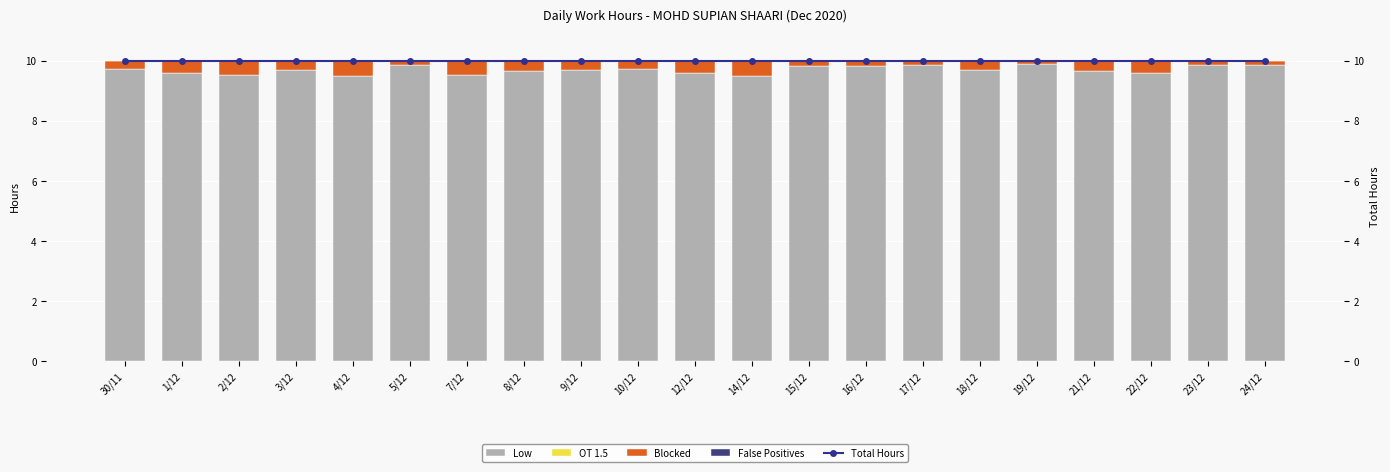

What is the value of the Total Hours bar at the 18th from the left?

10.0